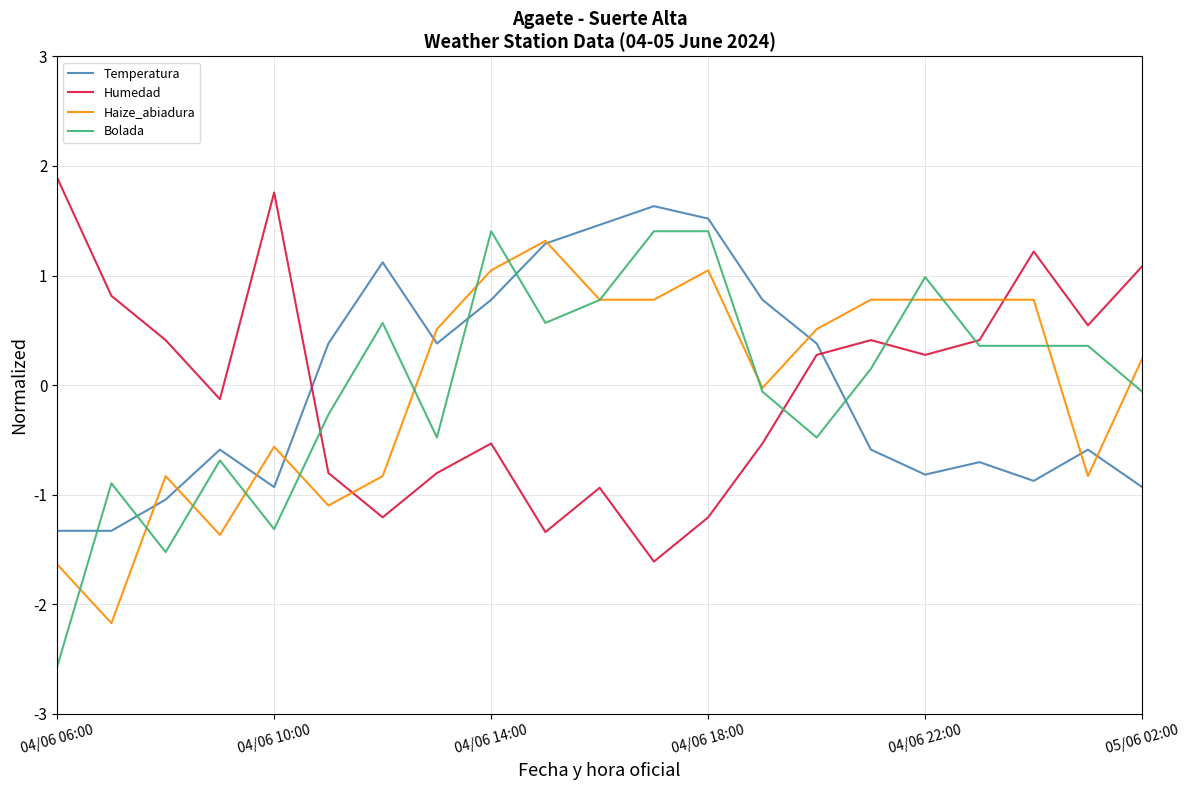

True or false: Temperatura and Humedad cross at least once.

True